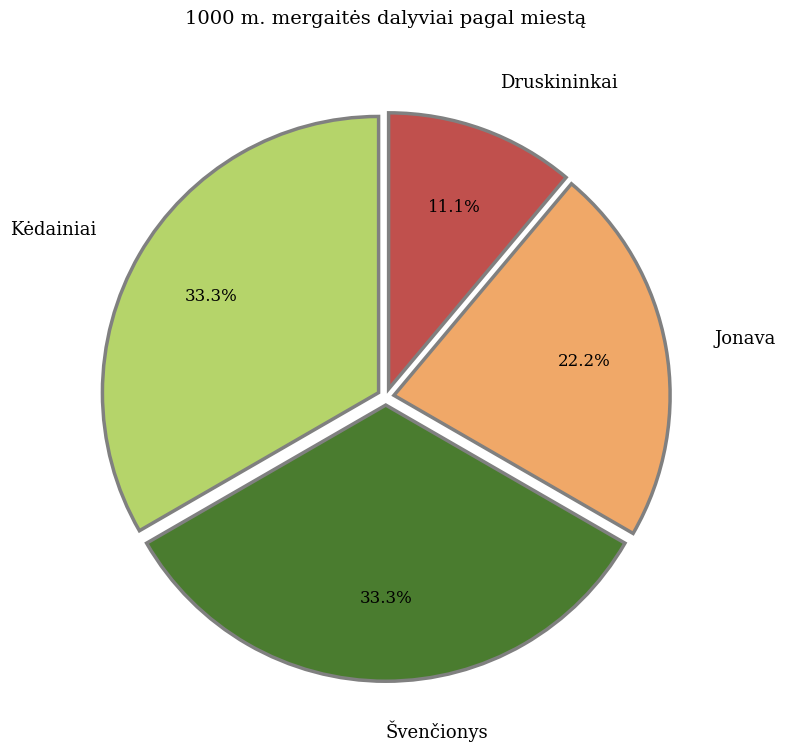

To the nearest percent, what is the combined percentage of Druskininkai and Kėdainiai?

44%